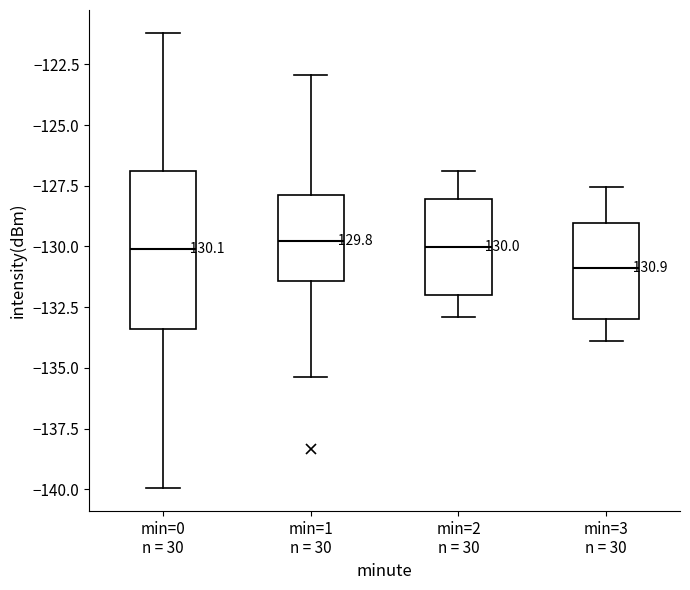

Which box's median line is the lowest?

min=3 n = 30